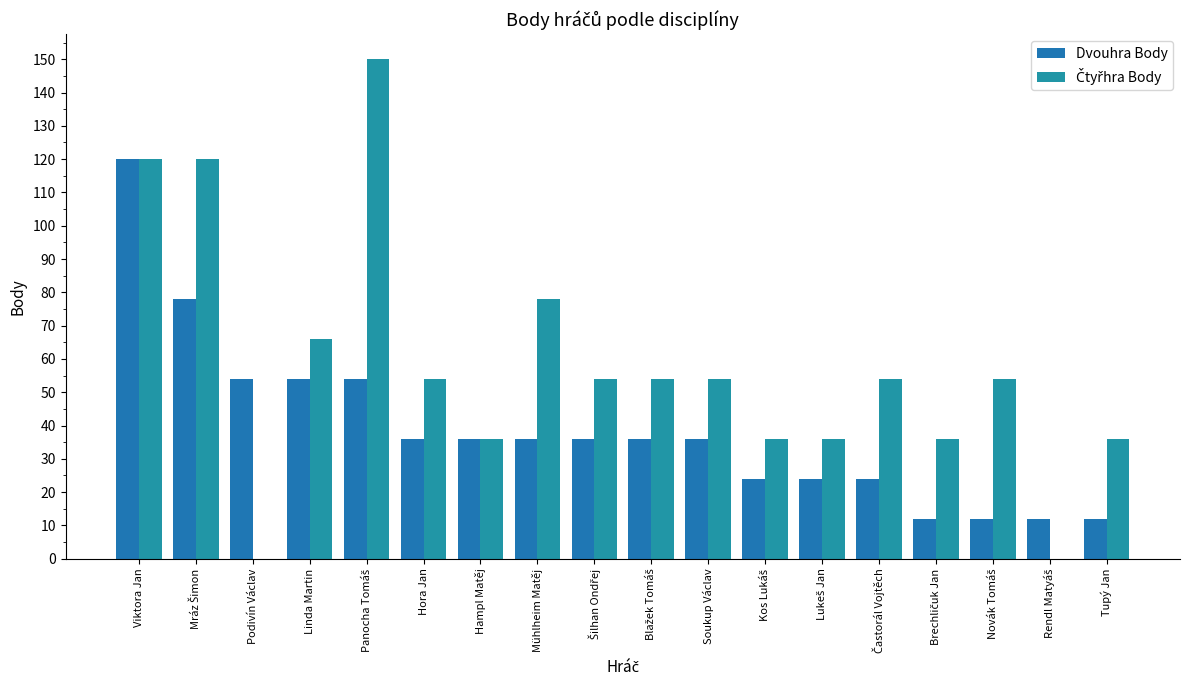

Rank the series by their maximum value, from highest to lowest.

Čtyřhra Body, Dvouhra Body